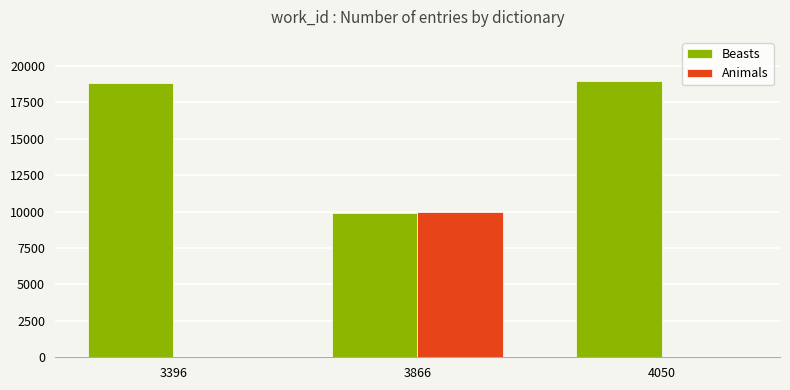

What is the difference between the Animals values at 3396 and 3866?

9957